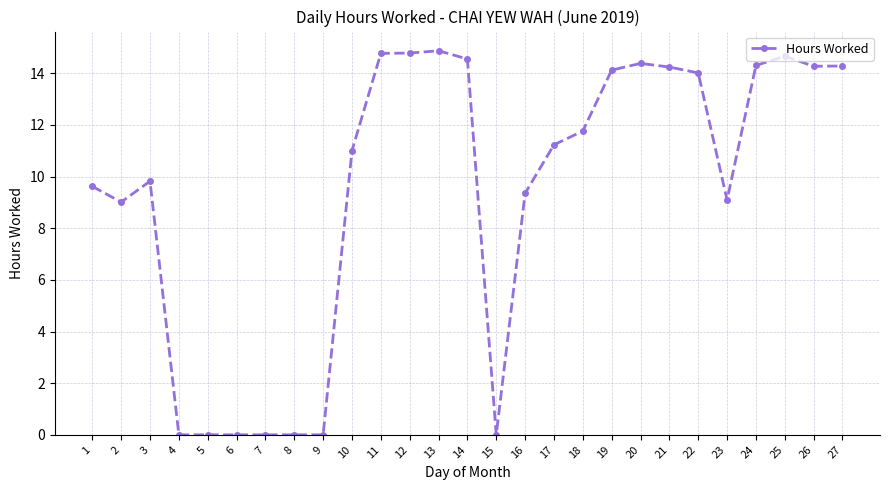

The value at 6 is 0.0. True or false?

True